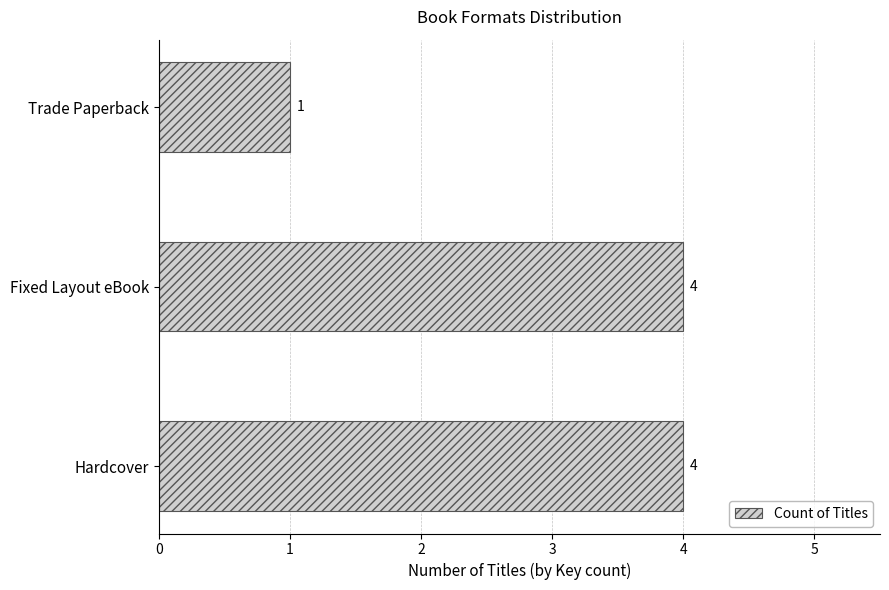

What is the sum of all values?

9